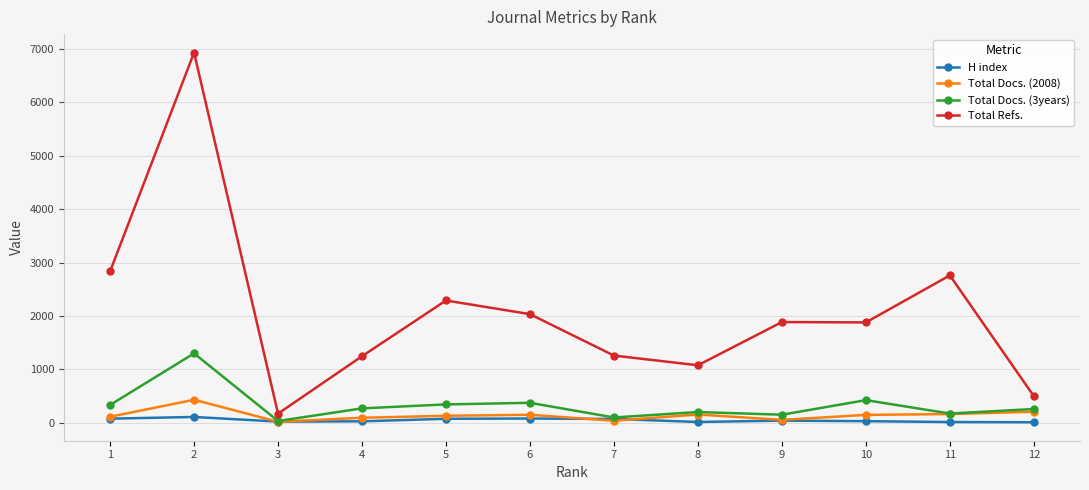

What are all the series names shown in the legend?

H index, Total Docs. (2008), Total Docs. (3years), Total Refs.